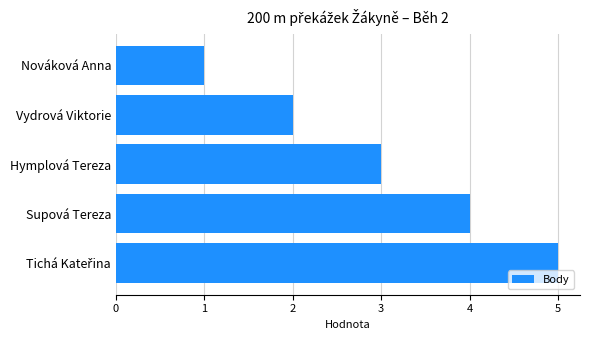

What is the maximum value shown in the chart?

5